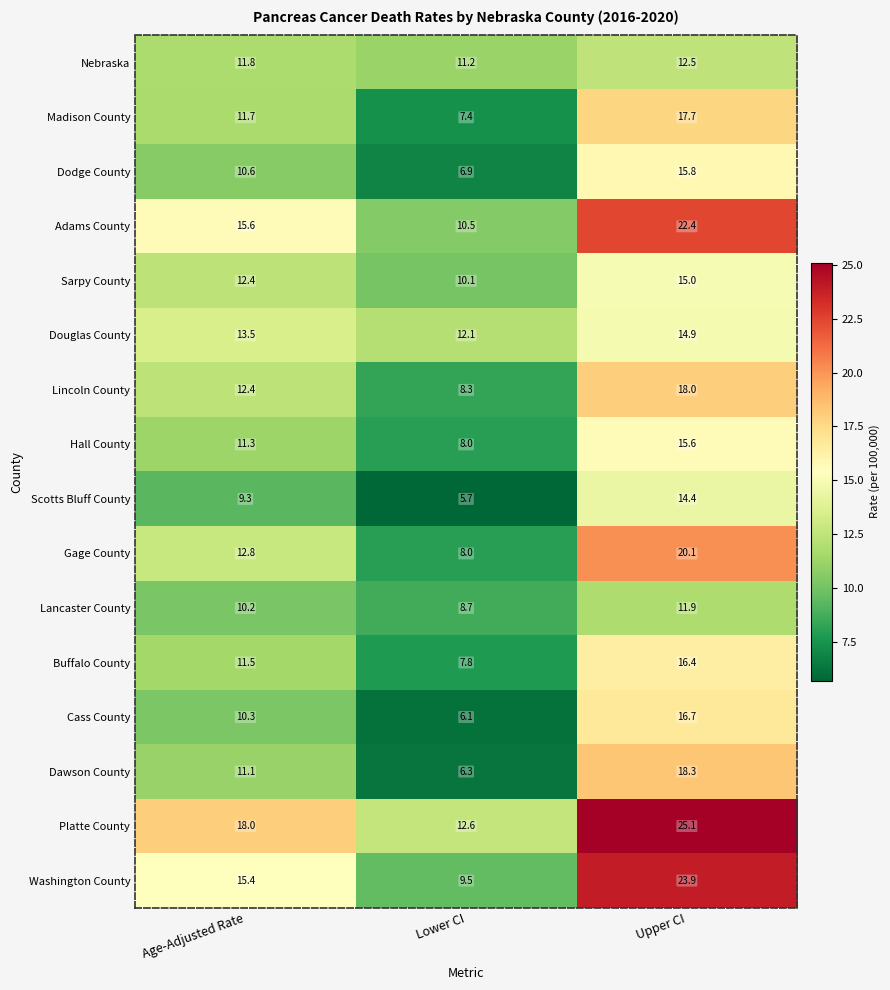

What is the average value of the Dodge County series?

11.1